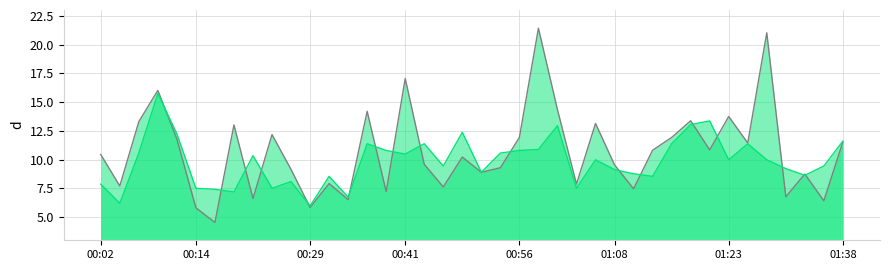

What is the maximum value shown in the chart?

21.4